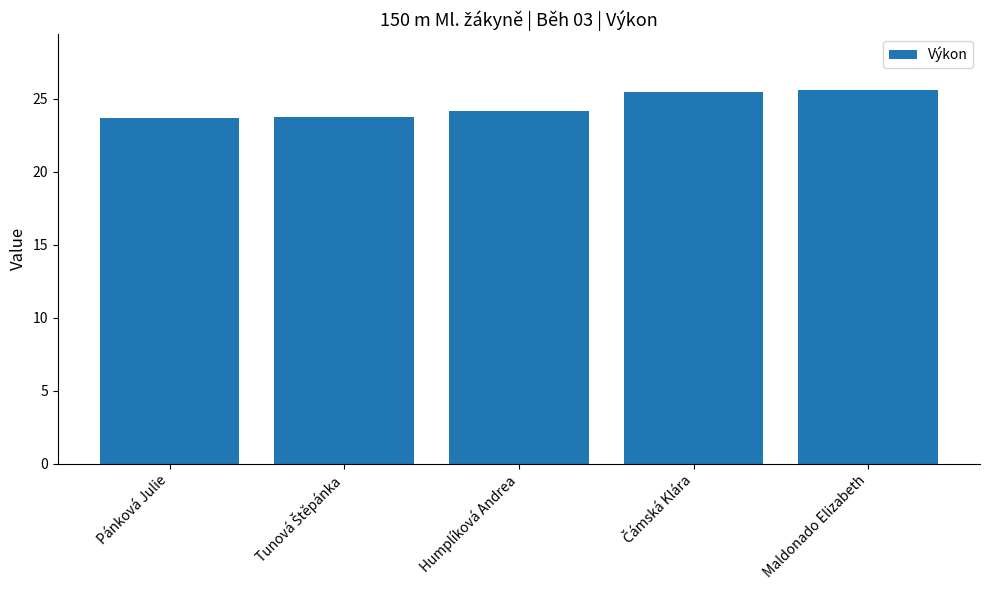

Does the chart contain stacked bars?

No